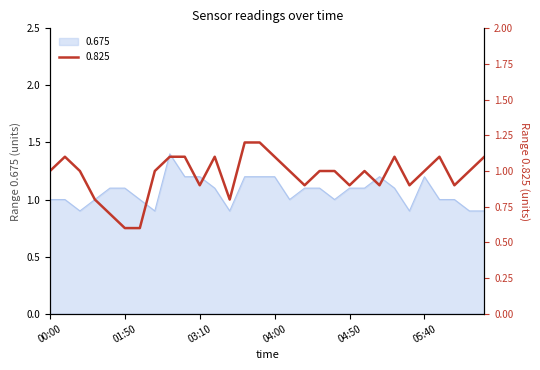

The 0.825 series shows 0.2 at 04:00. True or false?

False